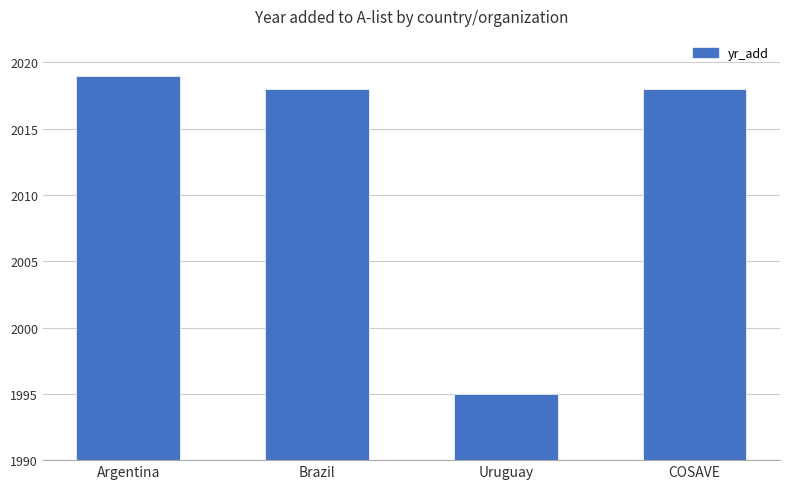

What is the label of the 3rd bar from the left?

Uruguay